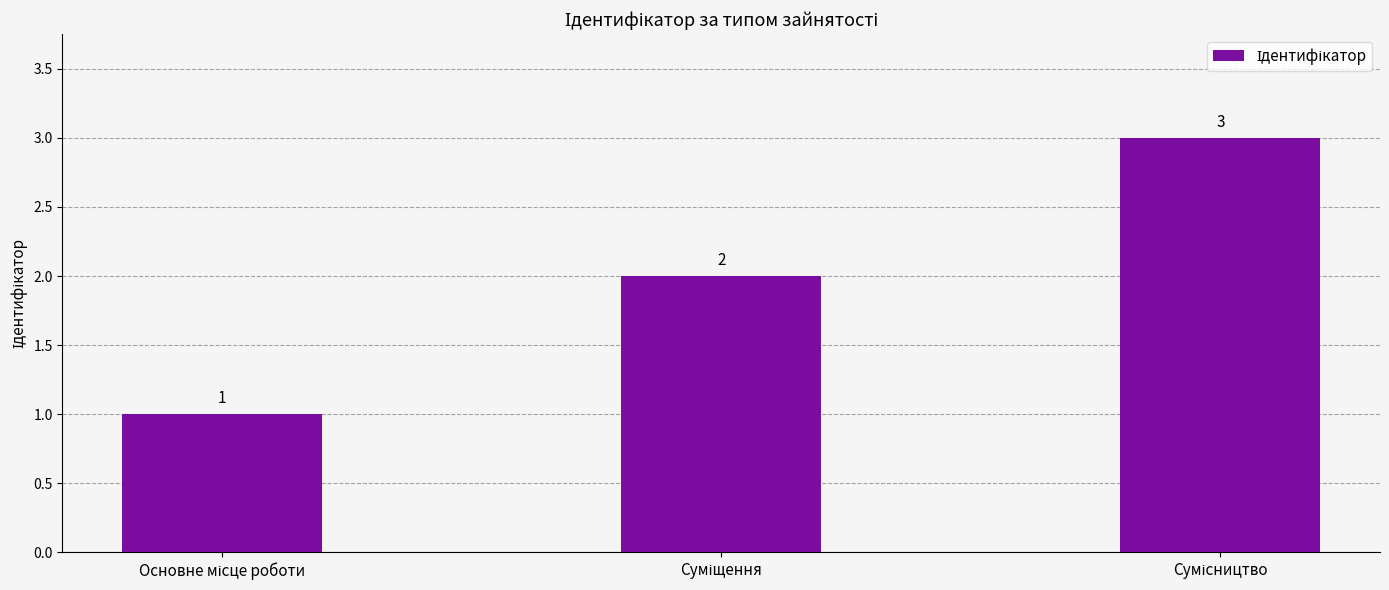

Count the values in the range 1 to 3.

3